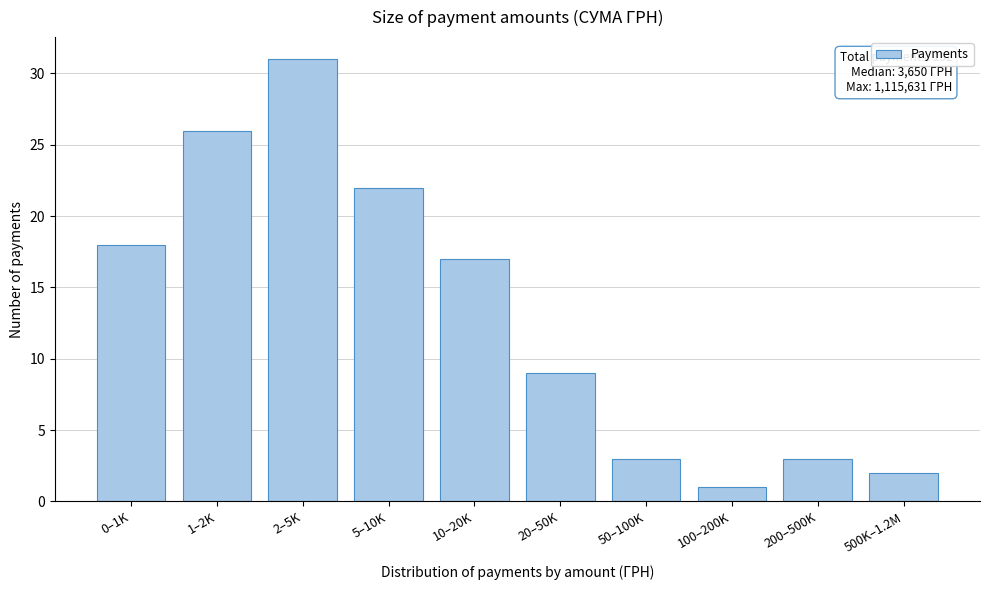

Reading left to right, transcribe all the data shown in this chart.

18	26	31	22	17	9	3	1	3	2